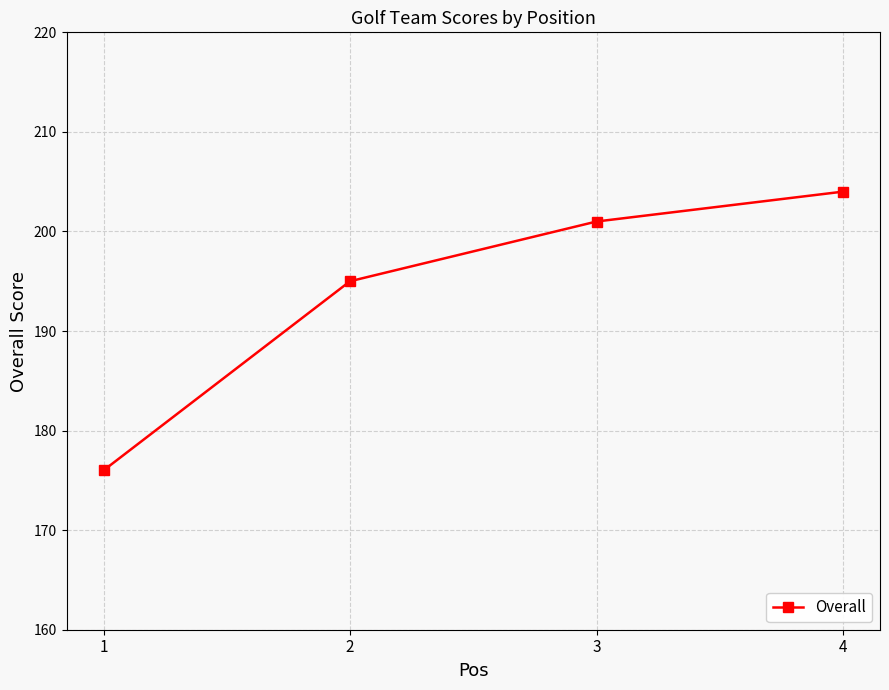

Reading left to right, list all the values displayed in this chart.

176	195	201	204